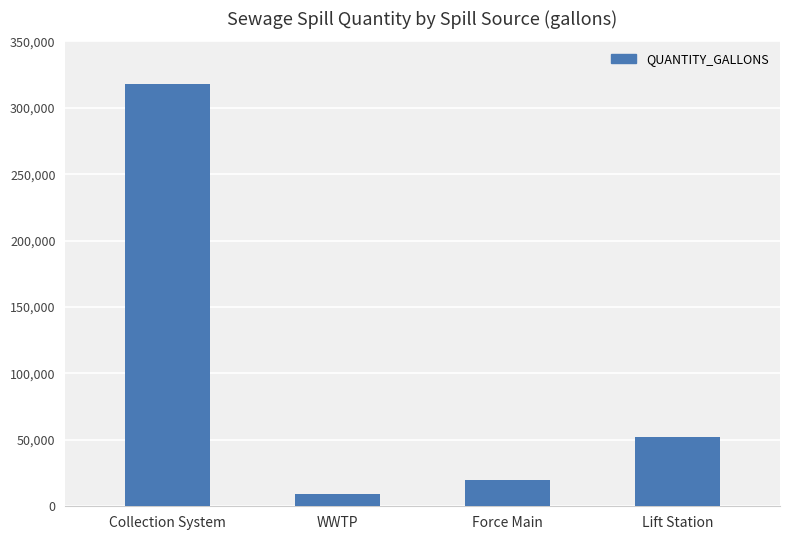

Is it true that the value at Lift Station is 68294?

False